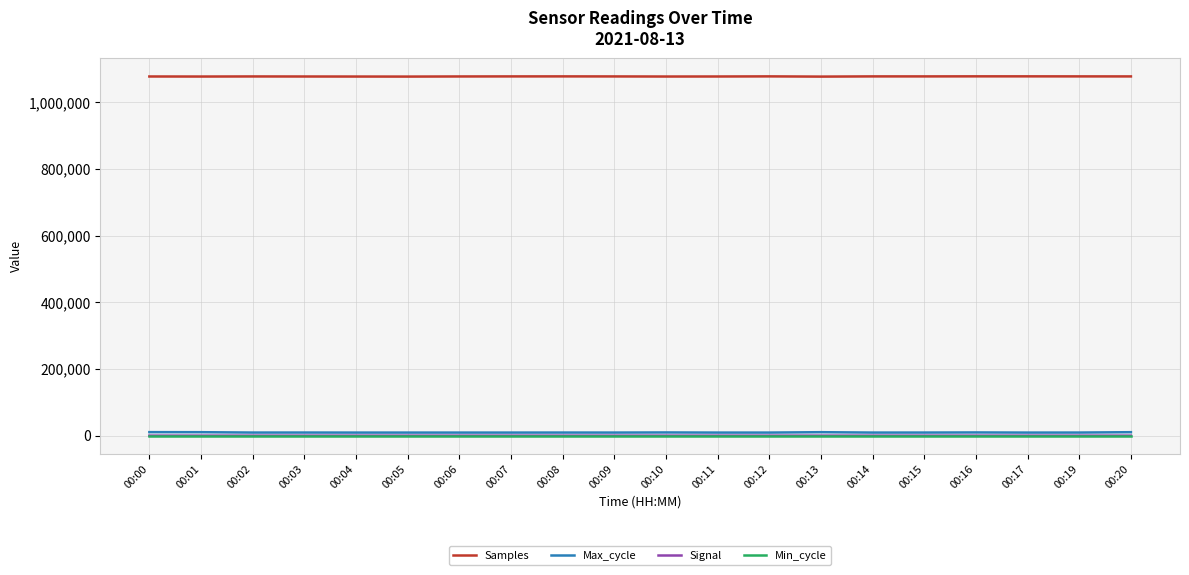

What are all the series names shown in the legend?

Samples, Max_cycle, Signal, Min_cycle